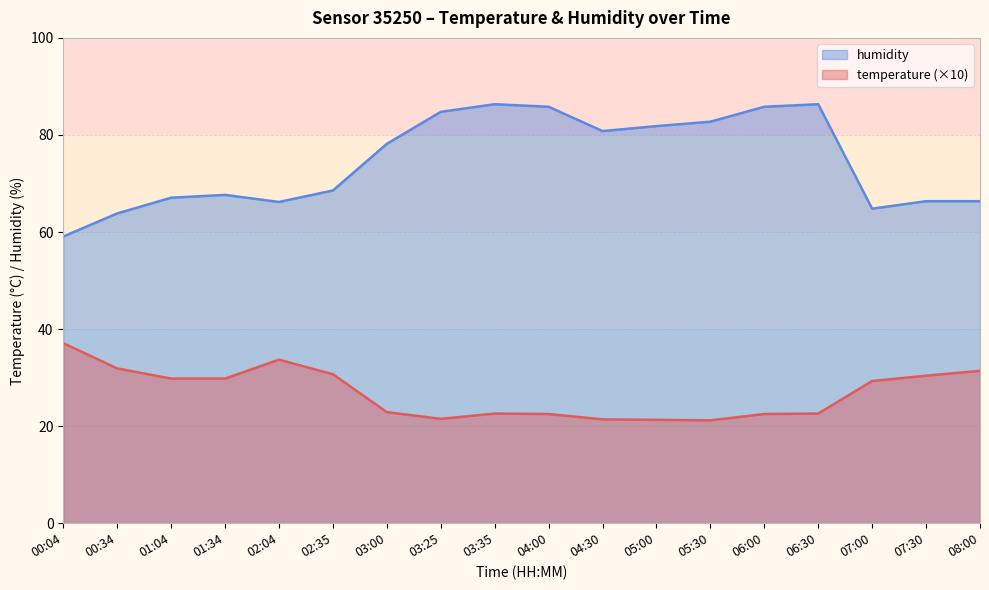

At which category does the chart reach its peak across all series?

03:35